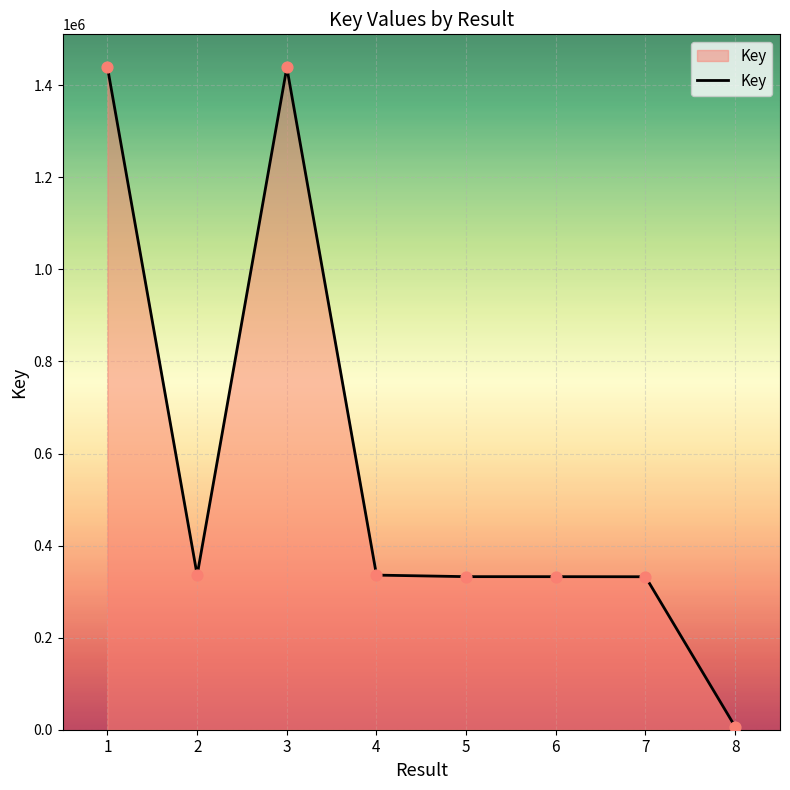

What is the change in value from 1 to 5?

-1106113